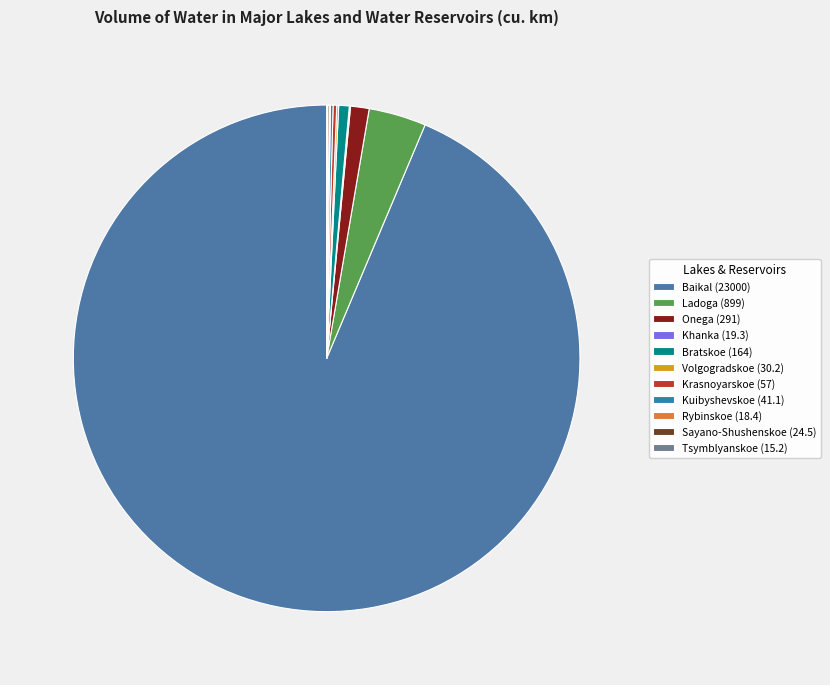

Between Baikal and Onega, which is larger?

Baikal